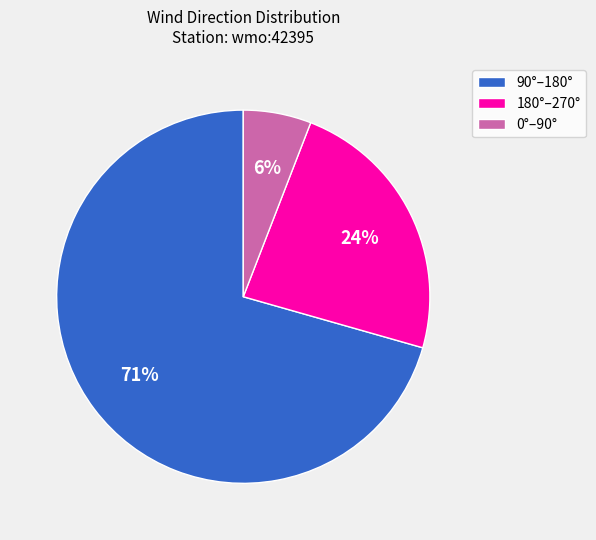

What percentage is the 180°–270° slice, to the nearest percent?

24%